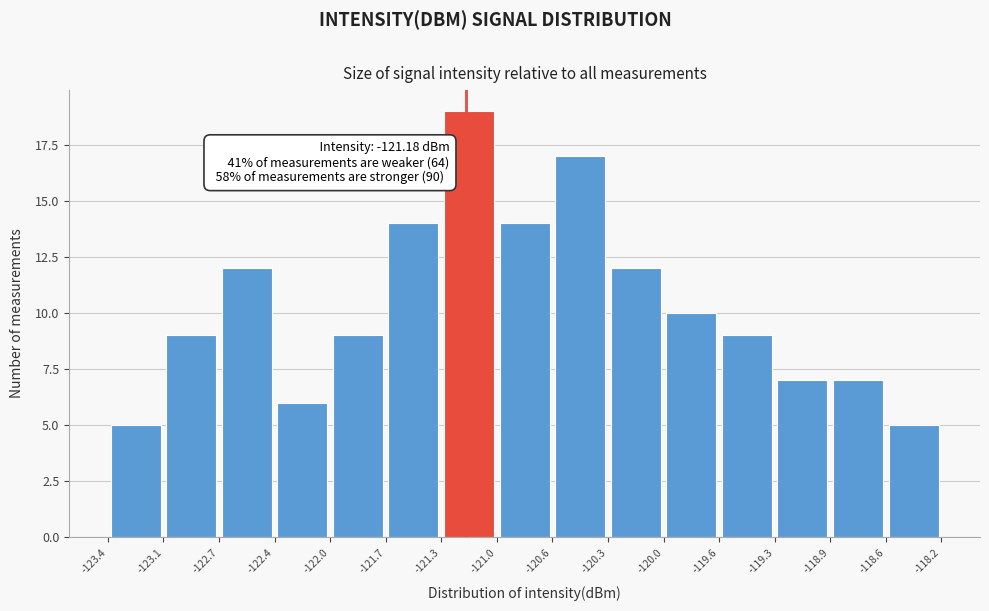

Over which range of the x-axis is the bar tallest?

-121.3 to -121.0